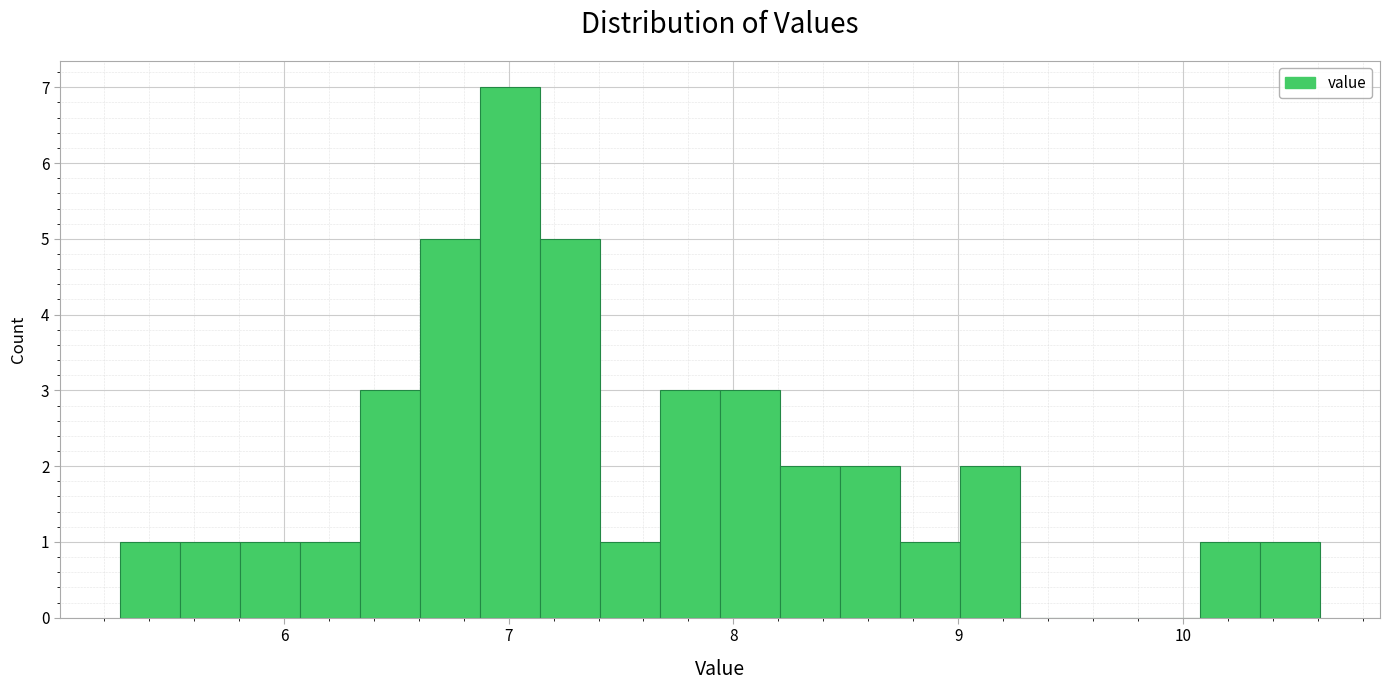

Around what value on the x-axis is the tallest bar? Give the approximate position of its centre, as read against the axis.

7.0